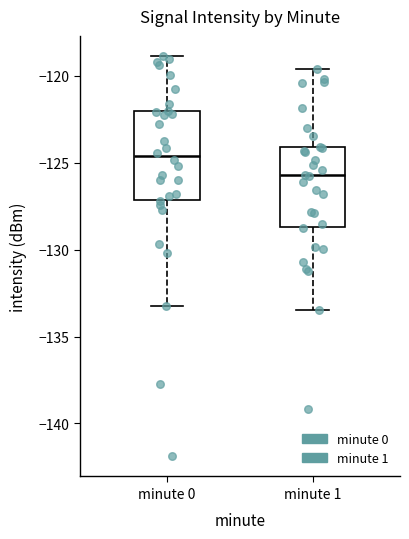

Which box's median line is the highest?

minute 0